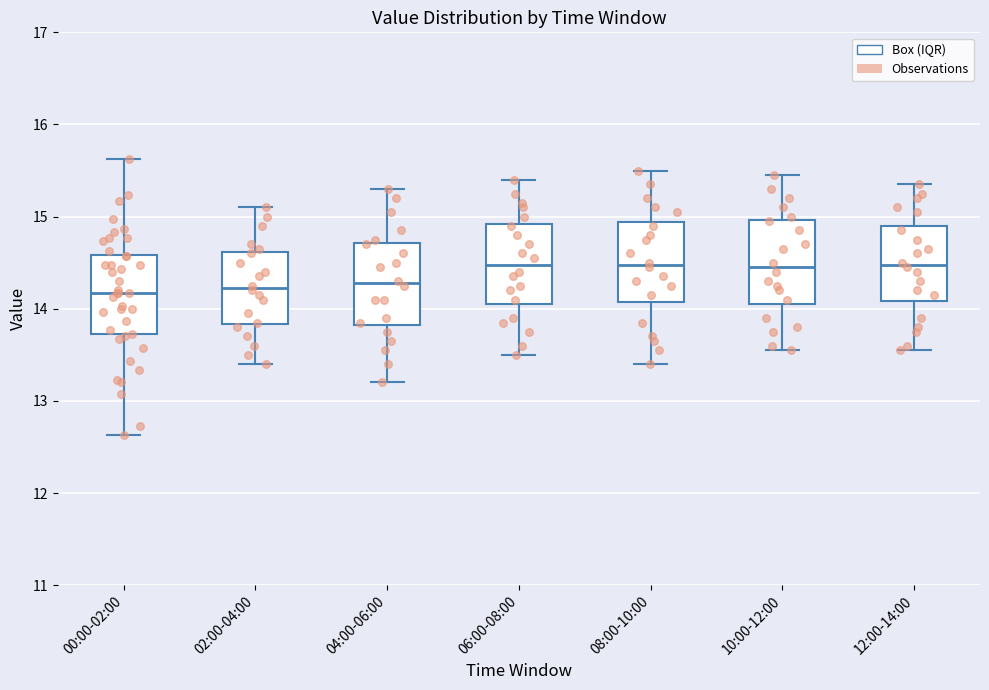

Where does the upper whisker of the box for 08:00-10:00 end on the y-axis? The values are not printed on the chart, so give them approximately, as read against the axis.

15.5